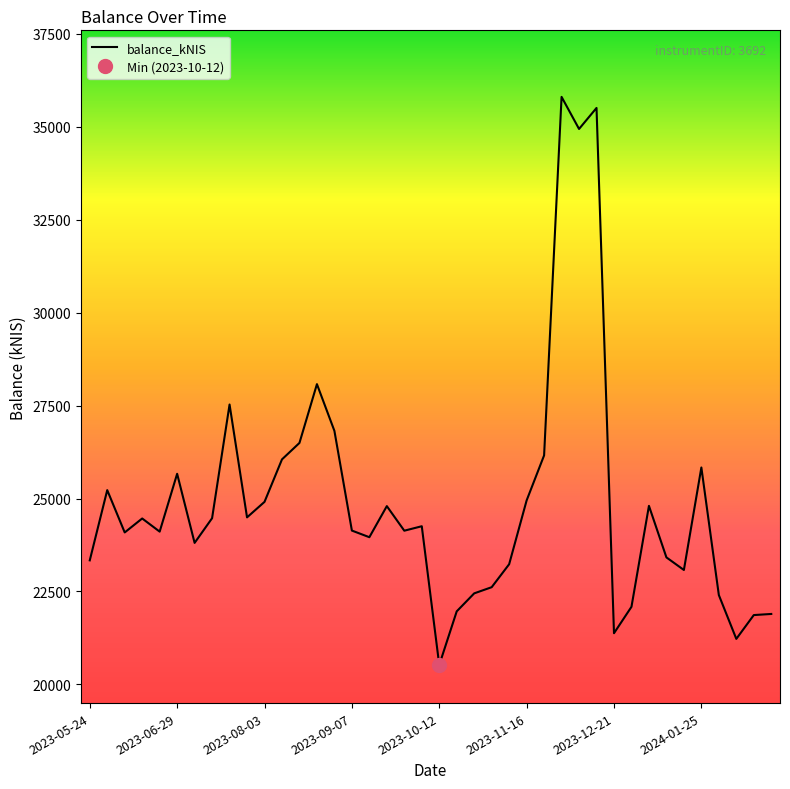

What is the ratio of the value at 2023-08-17 to the value at 2023-11-09?

1.1